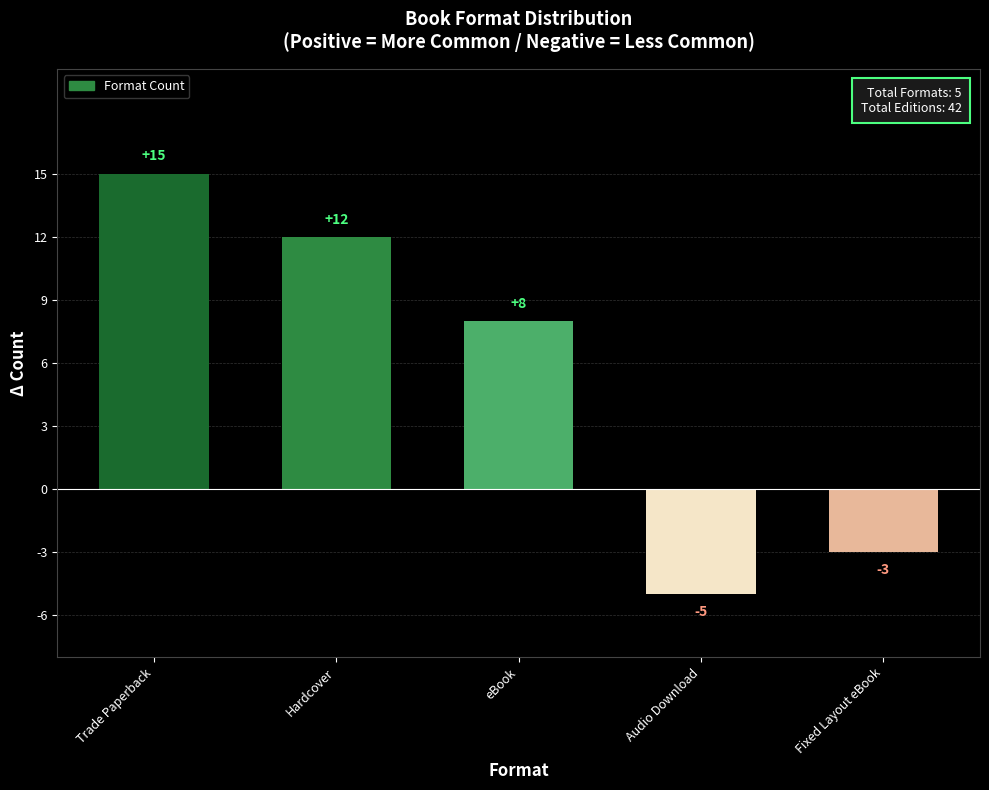

Which label corresponds to the largest value in the chart?

Trade Paperback